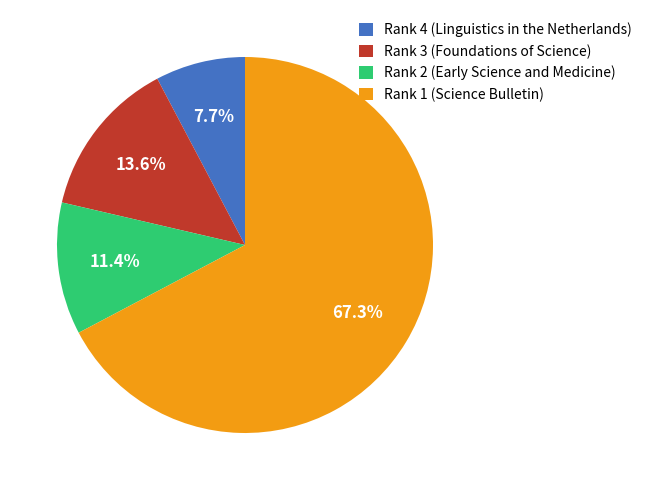

To the nearest percent, what is the difference between the Rank 2 (Early Science and Medicine) and Rank 3 (Foundations of Science) slice percentages?

2%